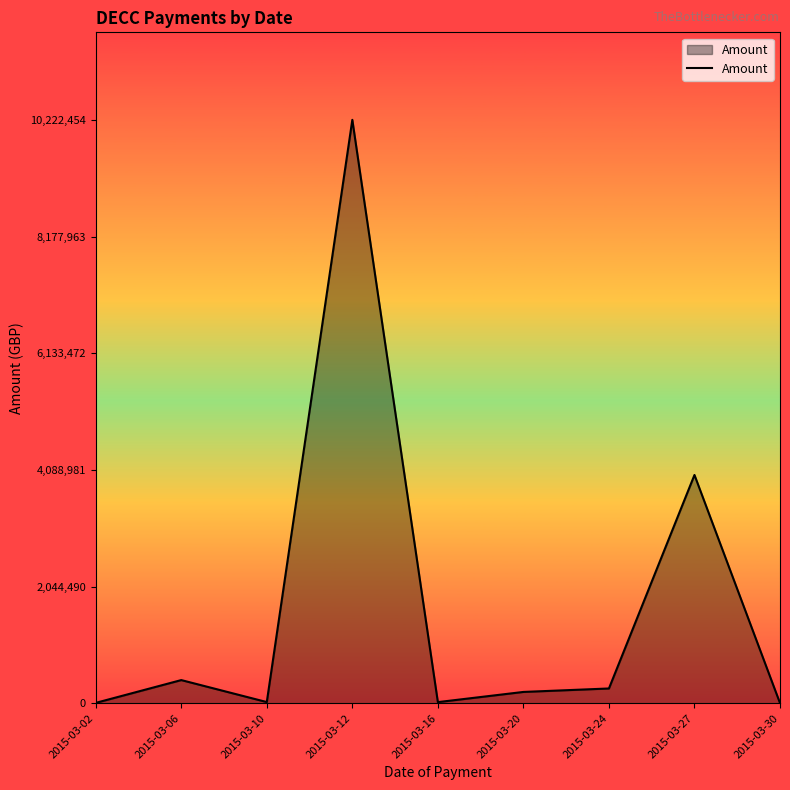

The chart shows a value of 10222455.0 at 2015-03-12. True or false?

True